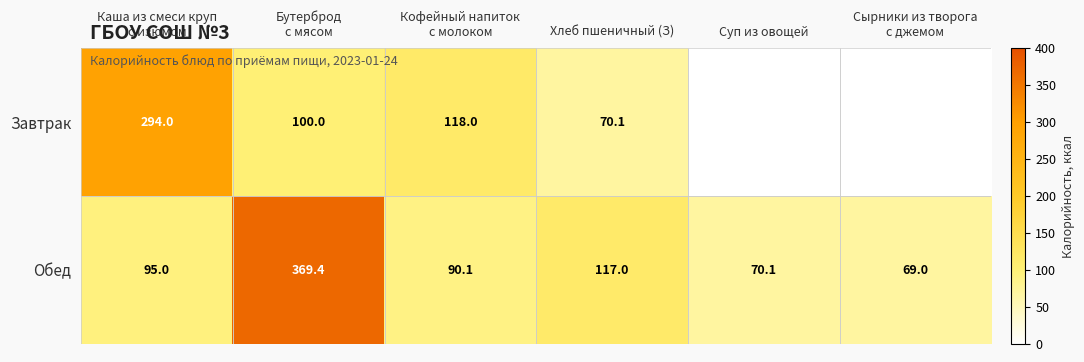

What is the difference between the Обед values at Хлеб пшеничный (З) and Суп из овощей?

46.9